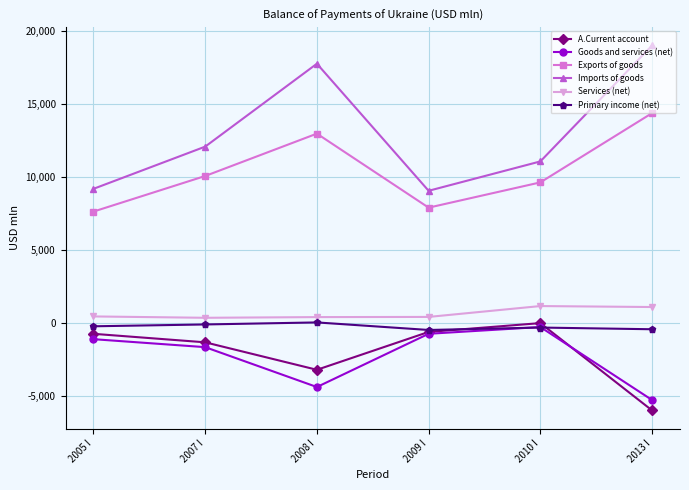

How many interior local peaks does the Goods and services (net) series have?

1